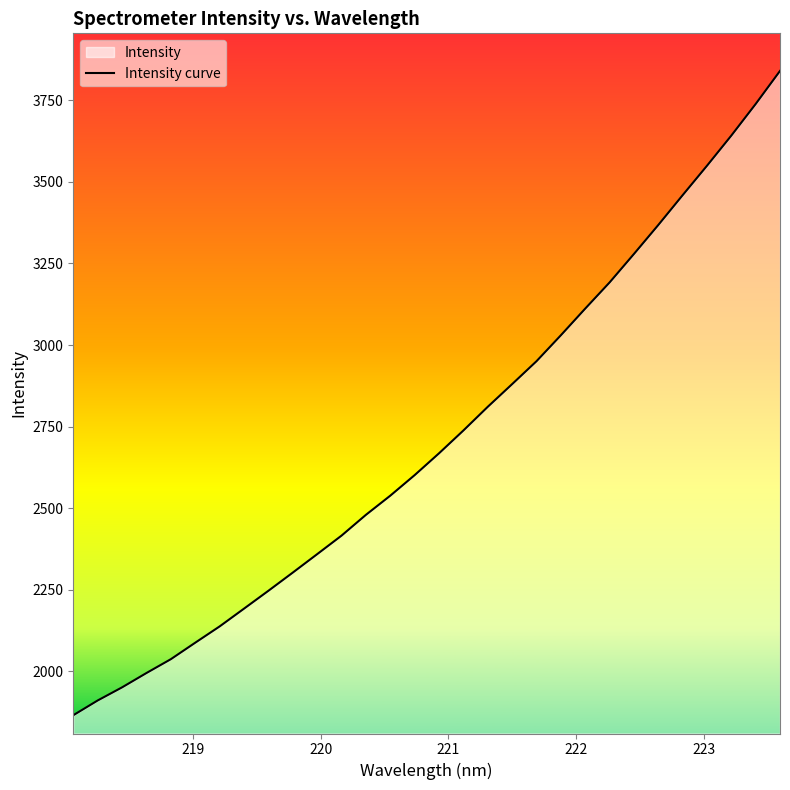

True or false: the data has more than 0 interior local peaks.

False